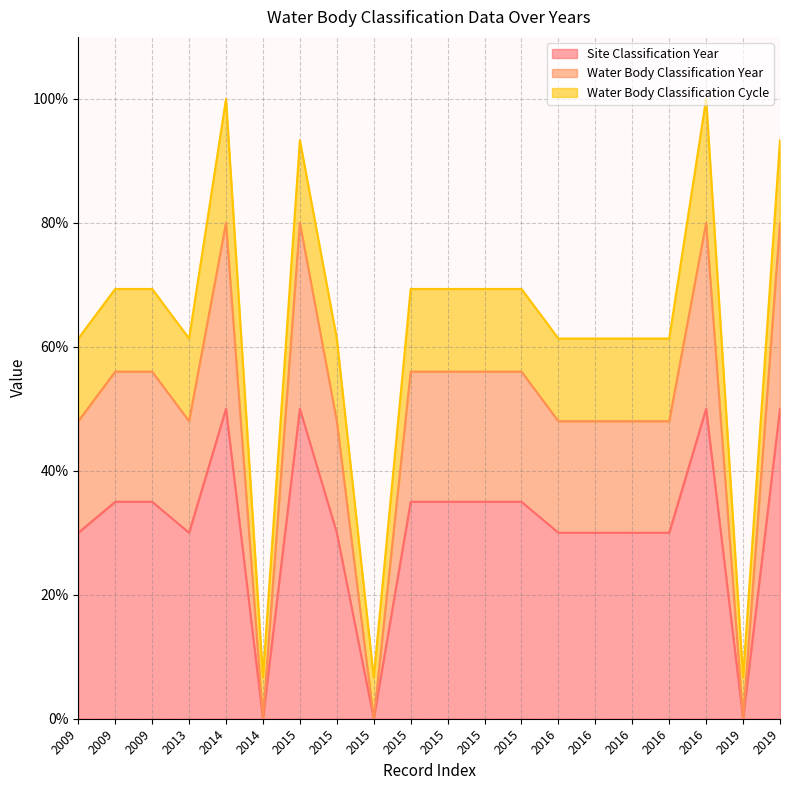

What is the sum of the Water Body Classification Year values at 2015 and 2016?

128